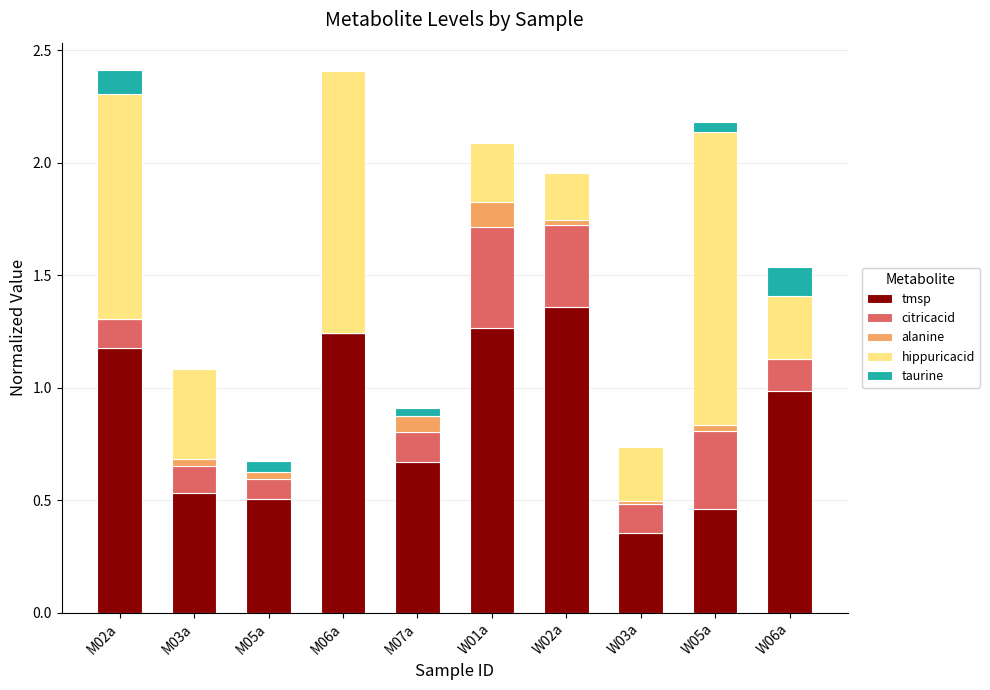

At which label does tmsp reach its peak?

W02a